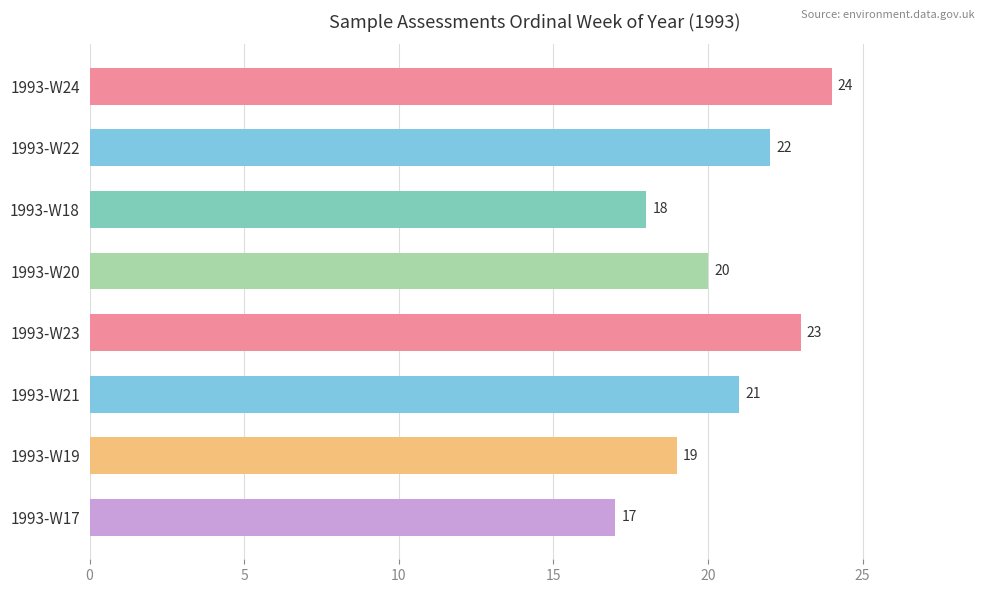

Where is the data nearest to the value 20?

1993-W20